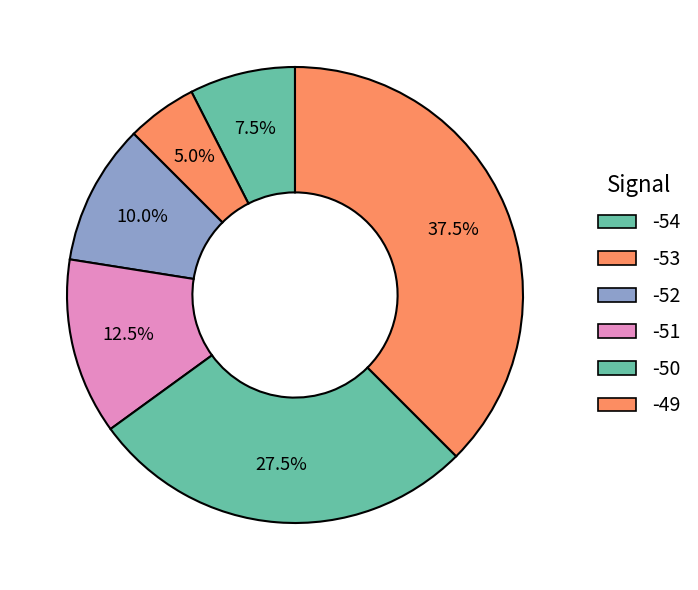

Is there a majority slice in this chart?

No